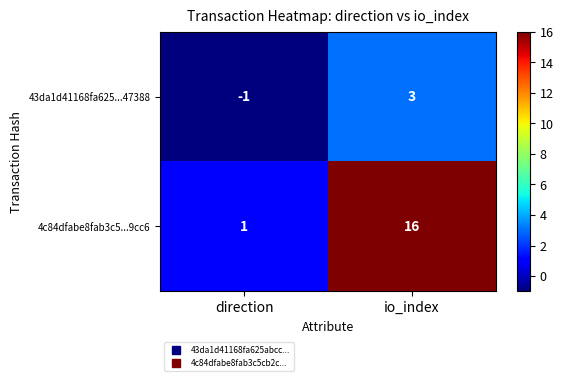

Rank the series at io_index from lowest to highest value.

43da1d41168fa625...47388, 4c84dfabe8fab3c5...9cc6